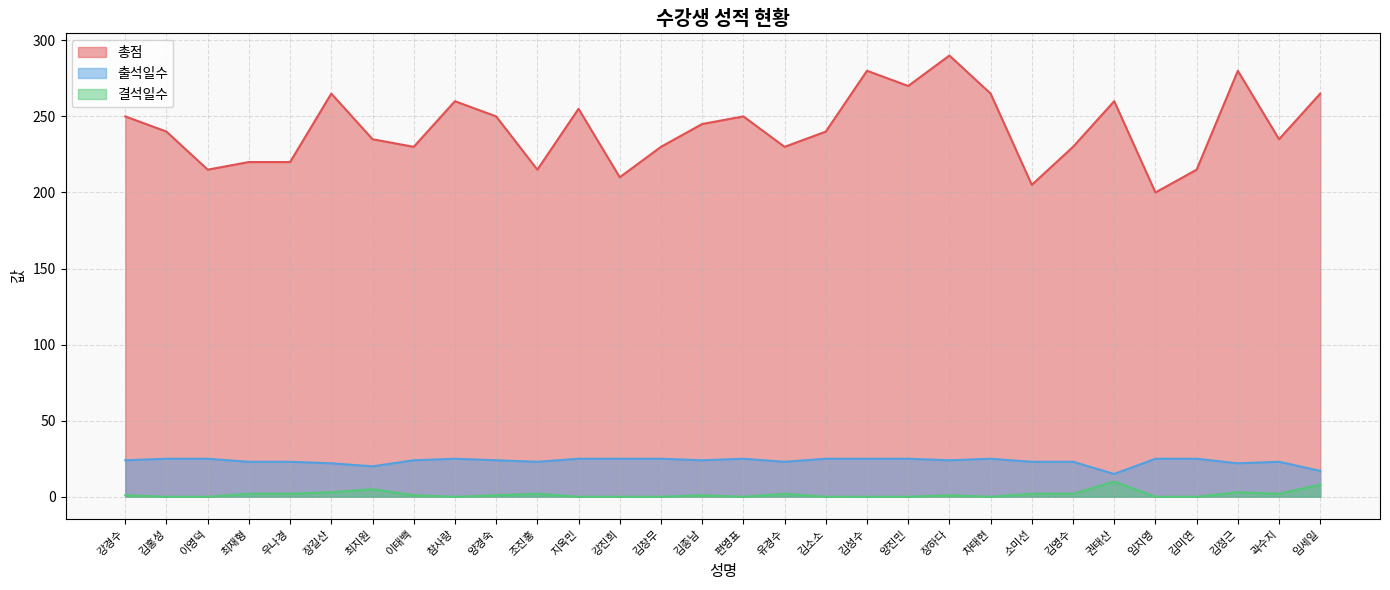

The value of 결석일수 at 김영수 is 2. True or false?

True